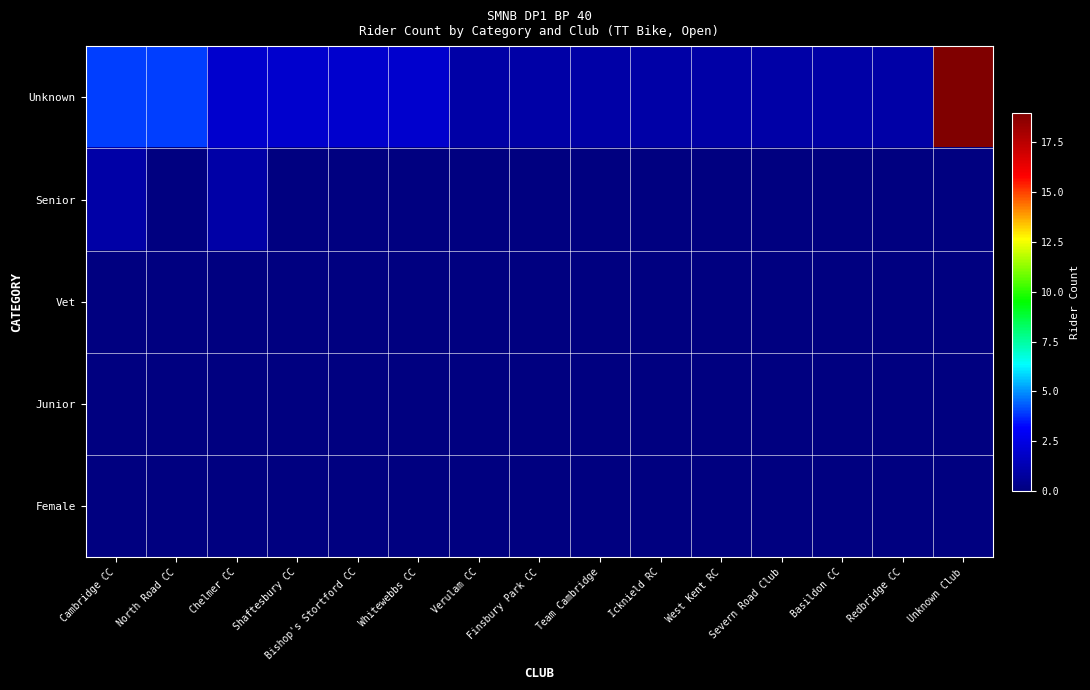

Which has a higher value, Team Cambridge or Cambridge CC?

Cambridge CC